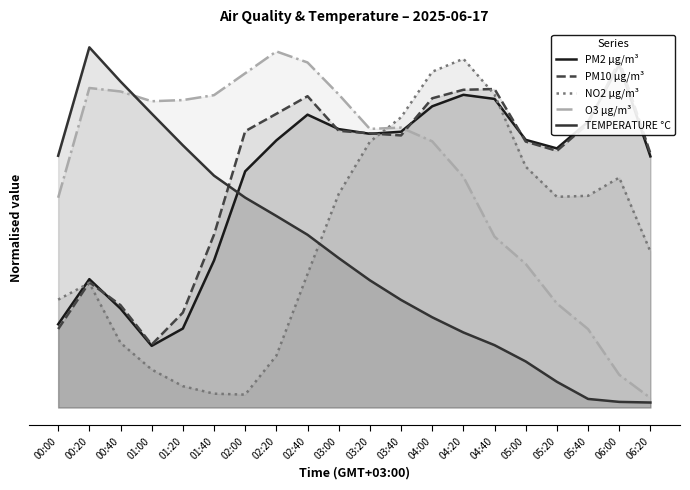

Which has a higher value, 00:00 or 06:00?

06:00